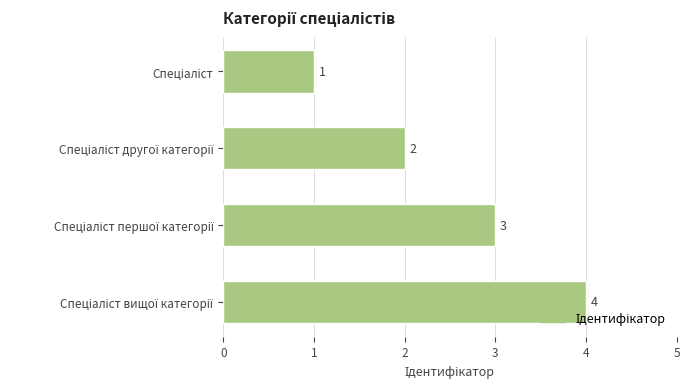

Count the values in the range 2 to 4.

3